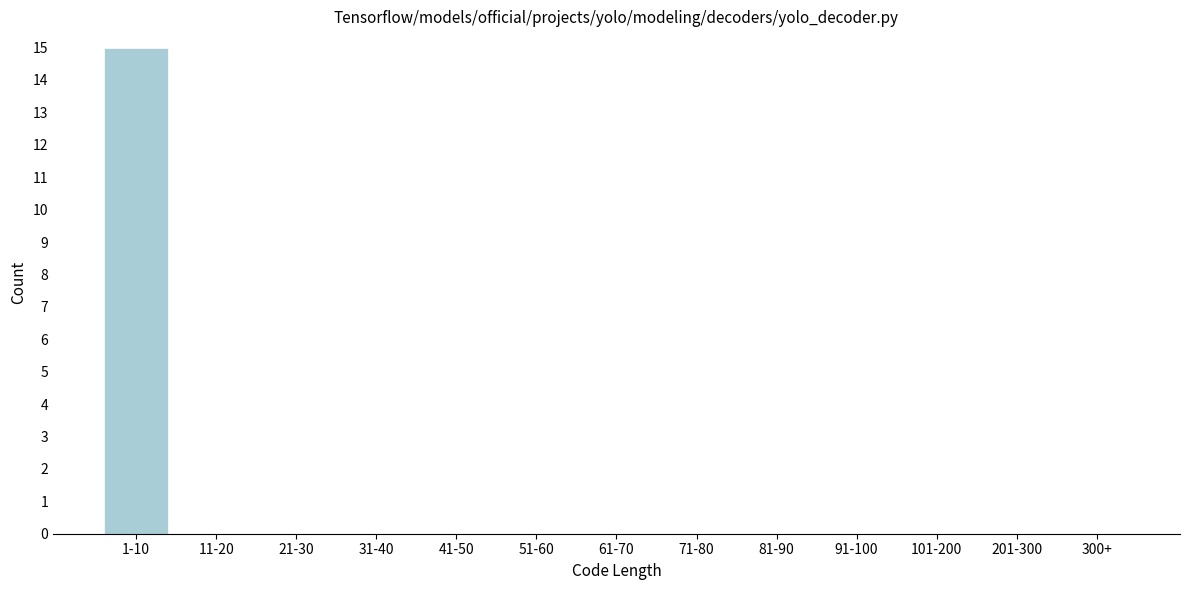

Reading left to right, transcribe all the data shown in this chart.

1-10=15	11-20=0	21-30=0	31-40=0	41-50=0	51-60=0	61-70=0	71-80=0	81-90=0	91-100=0	101-200=0	201-300=0	300+=0